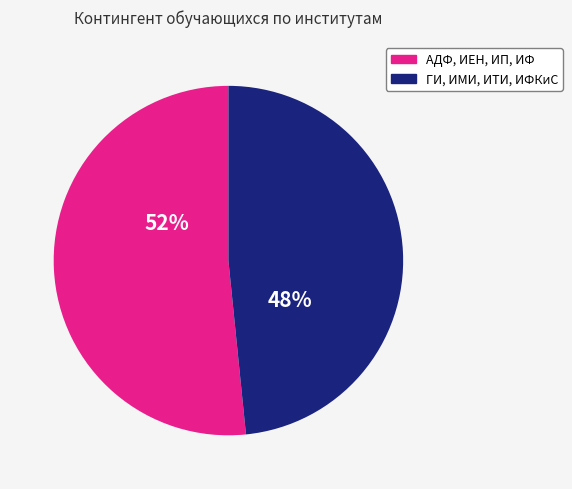

To the nearest percent, what is the average slice percentage?

50%